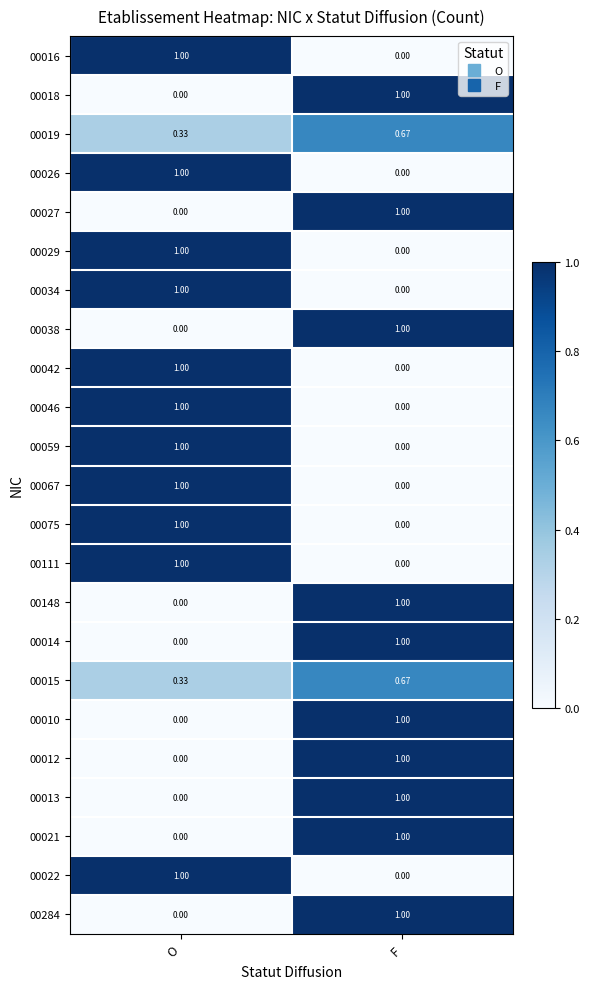

Which category has the lowest value in the 00027 series?

O